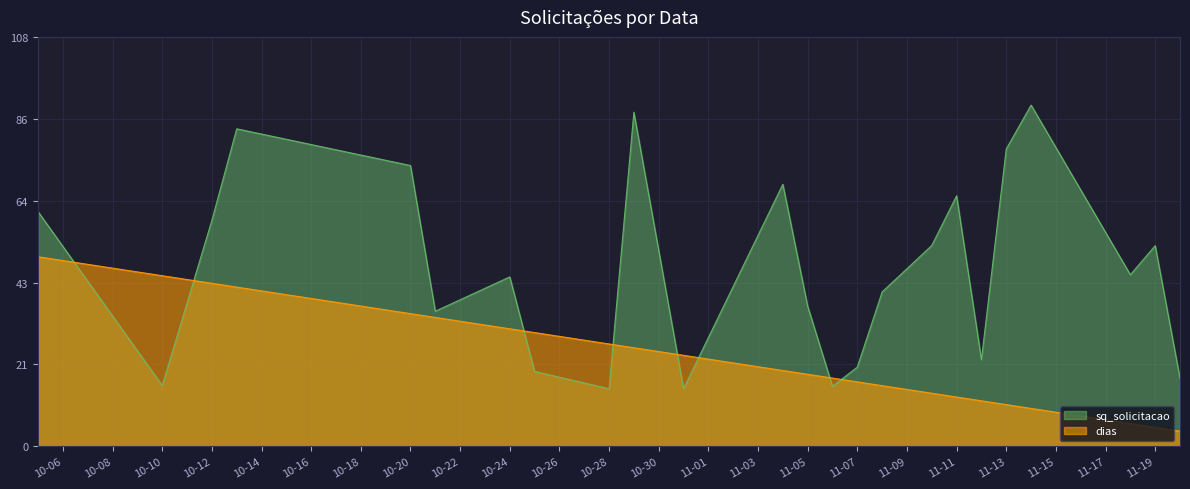

At how many categories does at least one series exceed 84?

2